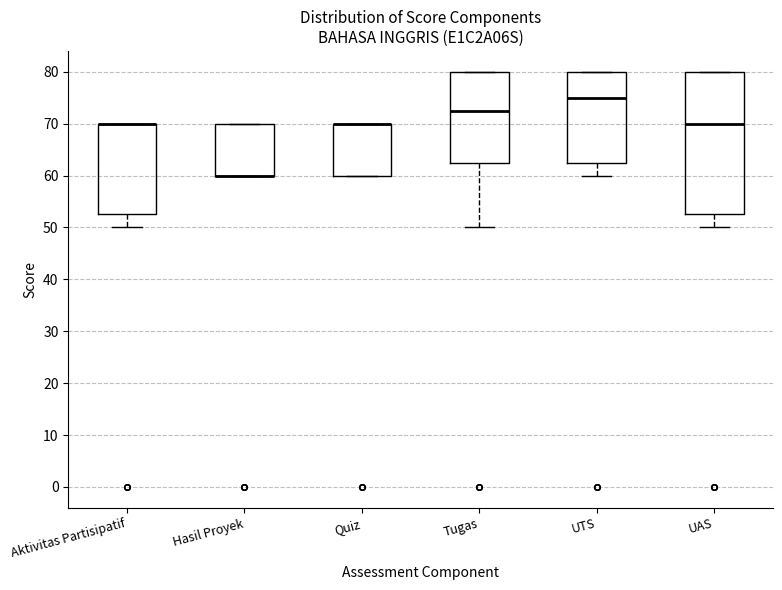

Reading left to right, read every box against the y-axis: the position of its median line, the range the box covers, and the ends of its whiskers. The values are not printed on the chart, so give them approximately, as read against the axis.

Aktivitas Partisipatif: median 70 (drawn on the box's upper edge), box 53 to 70, whiskers 50 to 70
Hasil Proyek: median 60 (drawn on the box's lower edge), box 60 to 70, whiskers 60 to 70
Quiz: median 70 (drawn on the box's upper edge), box 60 to 70, whiskers 60 to 70
Tugas: median 73, box 63 to 80, whiskers 50 to 80
UTS: median 75, box 63 to 80, whiskers 60 to 80
UAS: median 70, box 53 to 80, whiskers 50 to 80